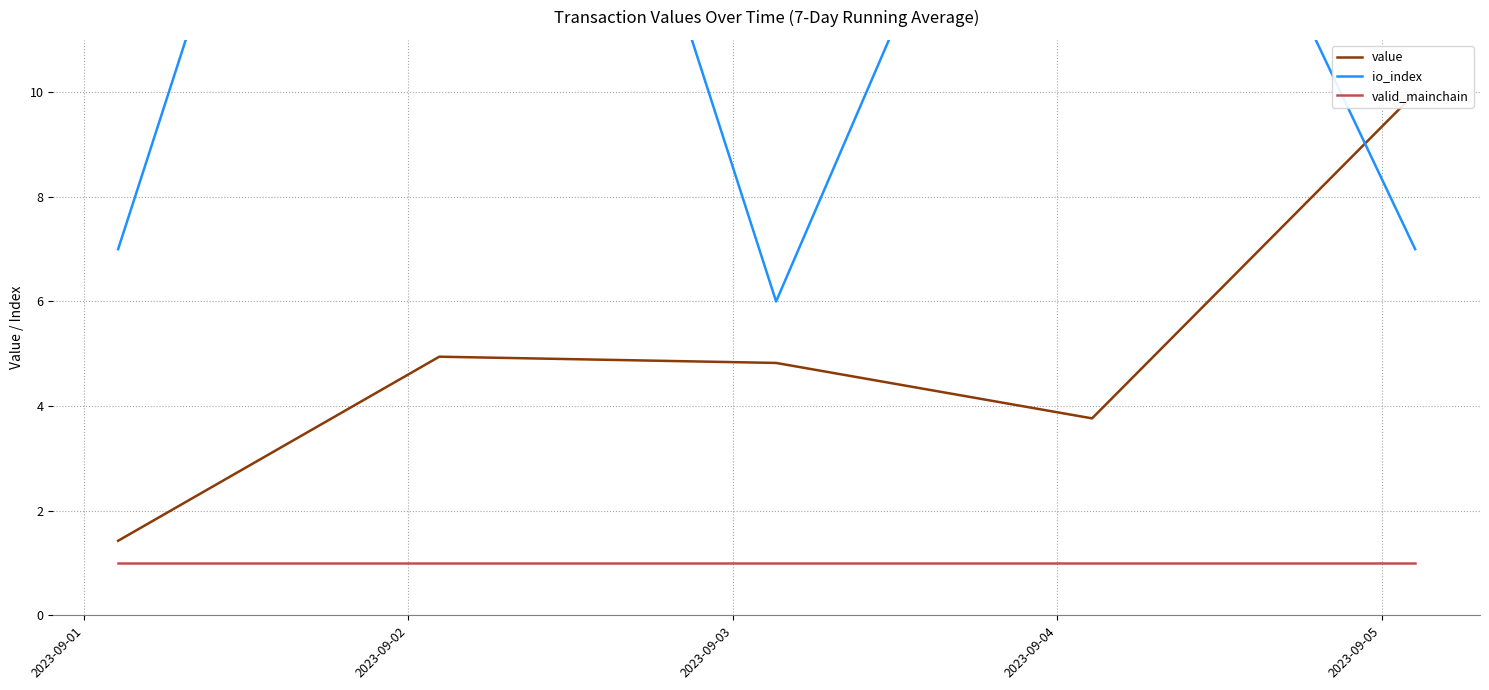

Rank the series by their average value, from highest to lowest.

io_index, value, valid_mainchain